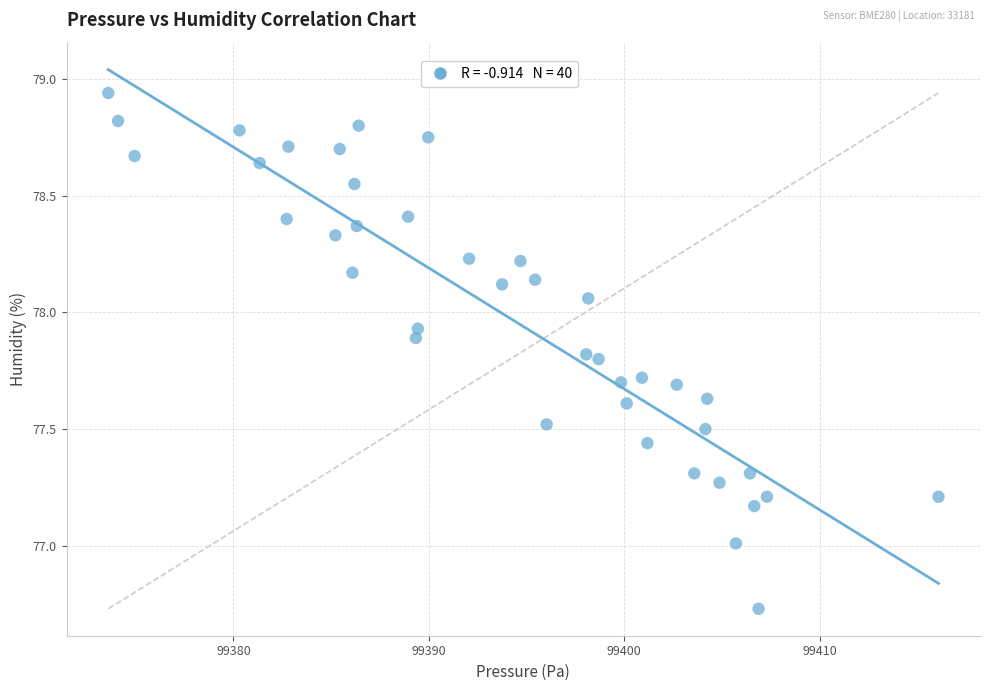

What is the range of Y values (max minus min)?

2.2